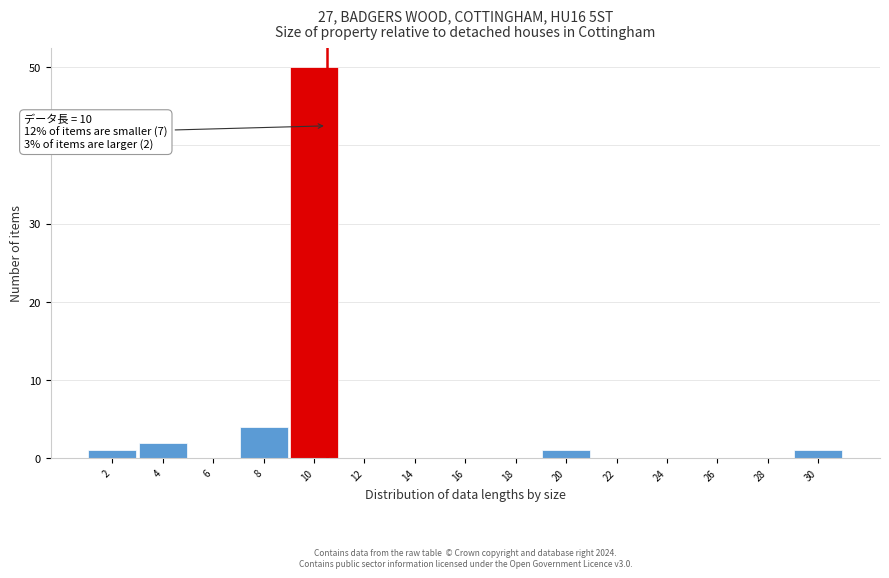

Reading left to right, list all the values displayed in this chart.

2=1	4=2	6=0	8=4	10=50	12=0	14=0	16=0	18=0	20=1	22=0	24=0	26=0	28=0	30=1